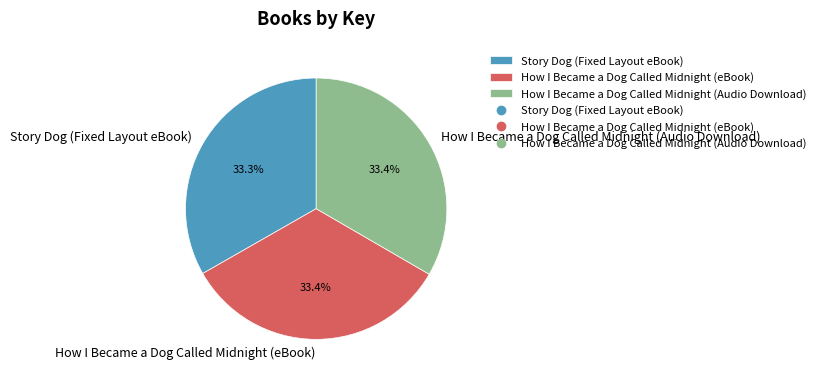

Is the sum of How I Became a Dog Called Midnight (Audio Download) and Story Dog (Fixed Layout eBook) greater than half?

Yes